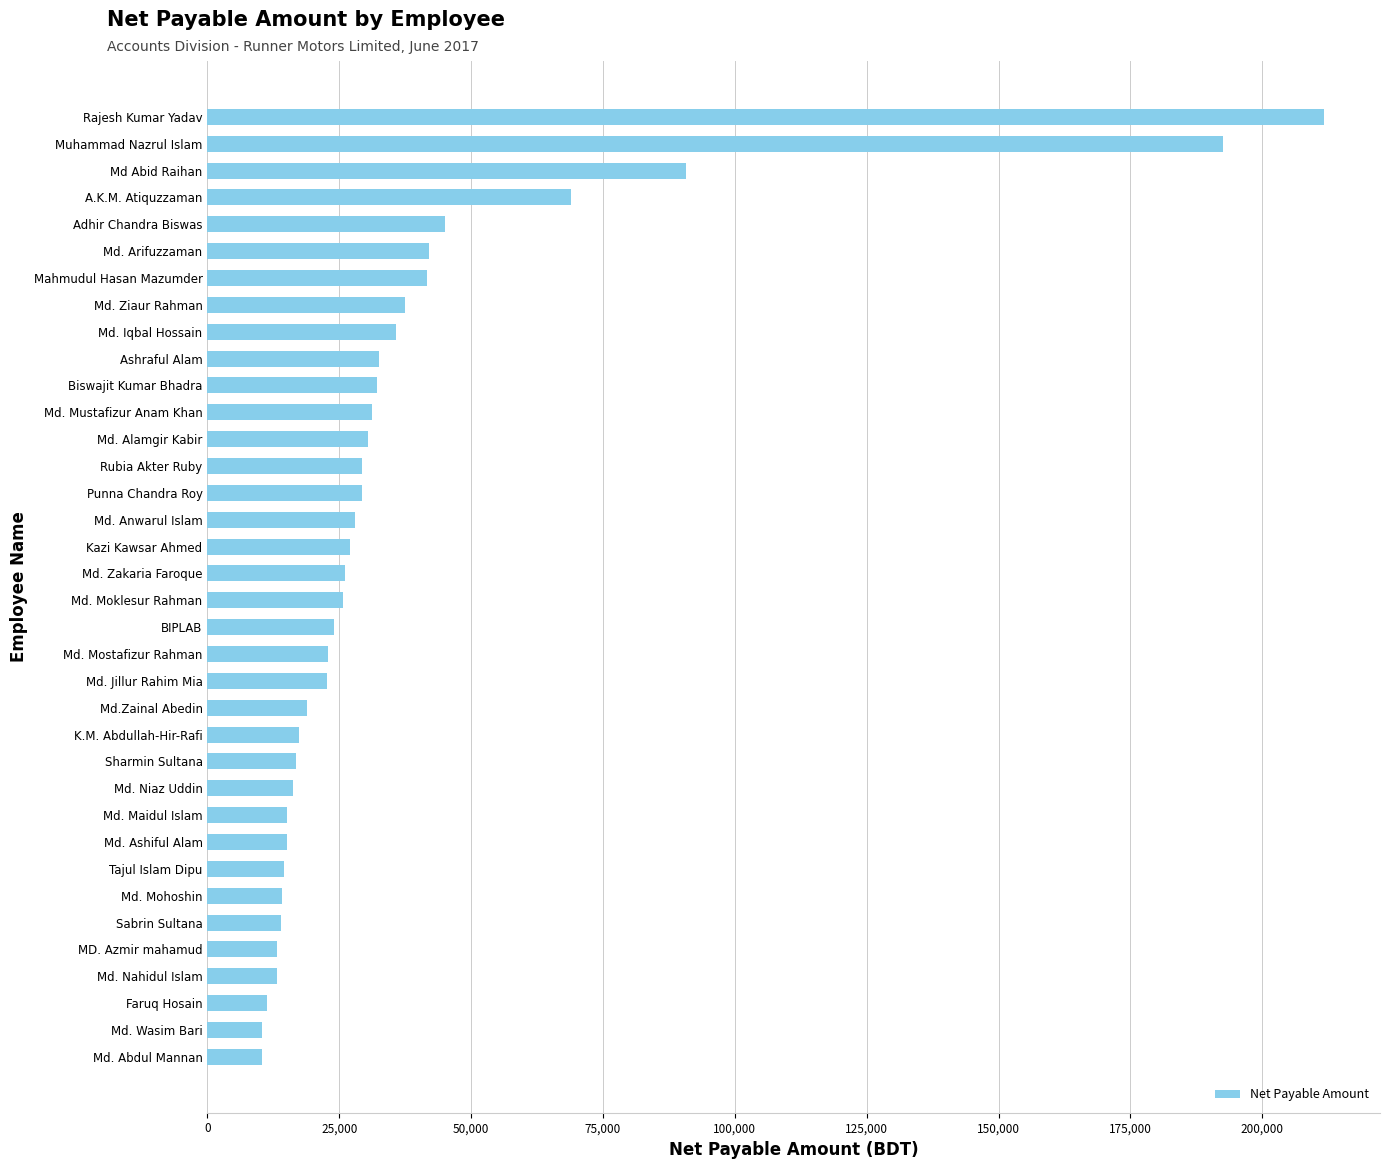

What is the change in value from Sabrin Sultana to Rubia Akter Ruby?

+15218